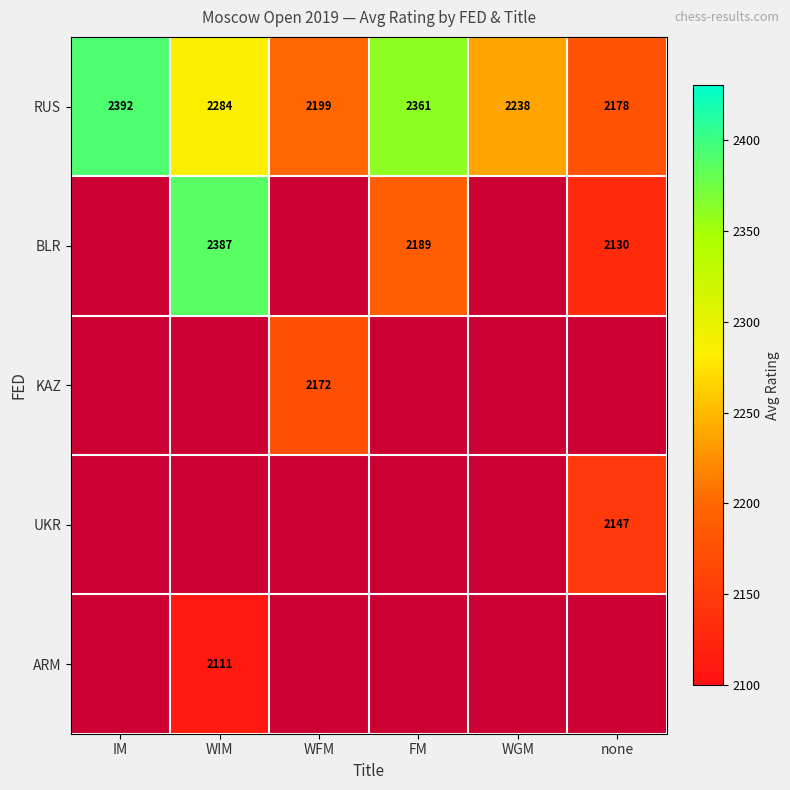

Is the value of BLR at FM greater than the value of RUS at FM?

No